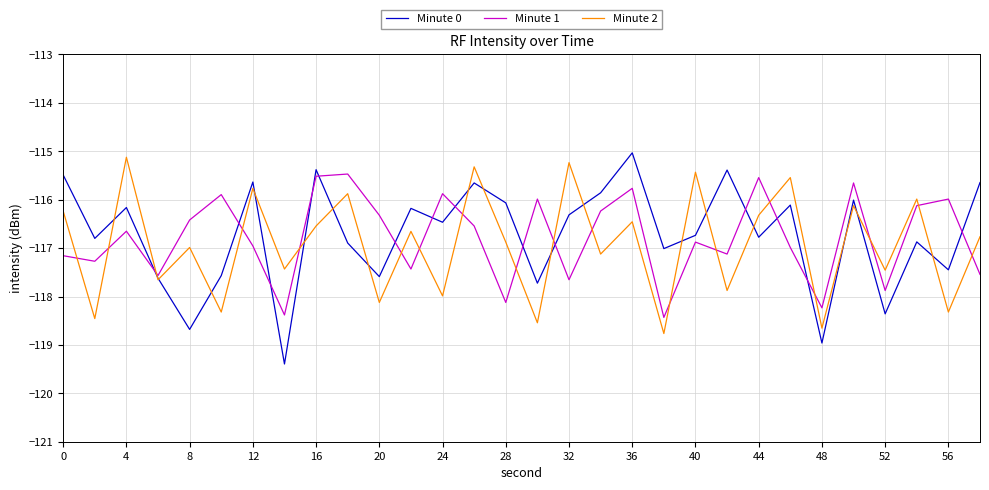

Which series has the largest range (max minus min)?

Minute 0